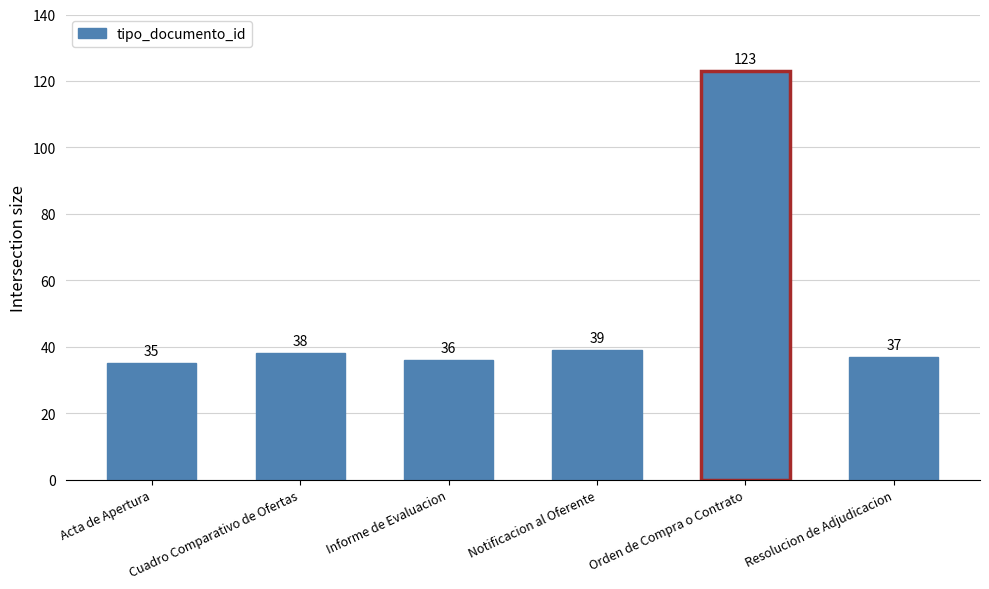

List the labels in order of value, largest first.

Orden de Compra o Contrato, Notificacion al Oferente, Cuadro Comparativo de Ofertas, Resolucion de Adjudicacion, Informe de Evaluacion, Acta de Apertura